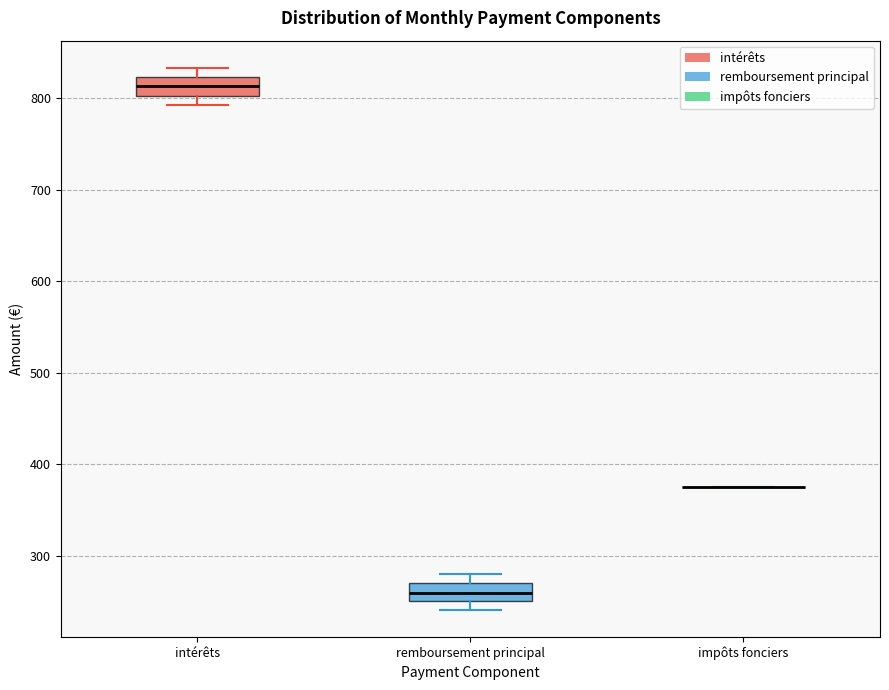

Reading left to right, transcribe this box plot: for each box, give where its median line is, the range the box spans, and where its two whiskers end, as read against the y-axis. The values are not printed on the chart, so give them approximately, as read against the axis.

intérêts: median 810, box 800 to 820, whiskers 790 to 830
remboursement principal: median 260, box 250 to 270, whiskers 240 to 280
impôts fonciers: box collapsed to a line at 380, whiskers 380 to 380